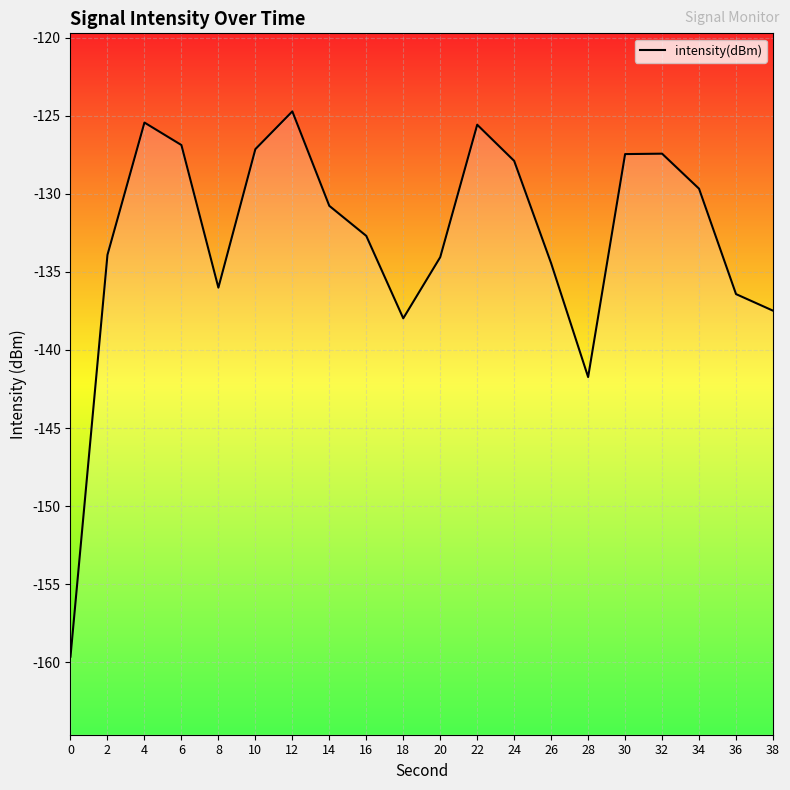

What is the change in value from 32 to 34?

-2.2